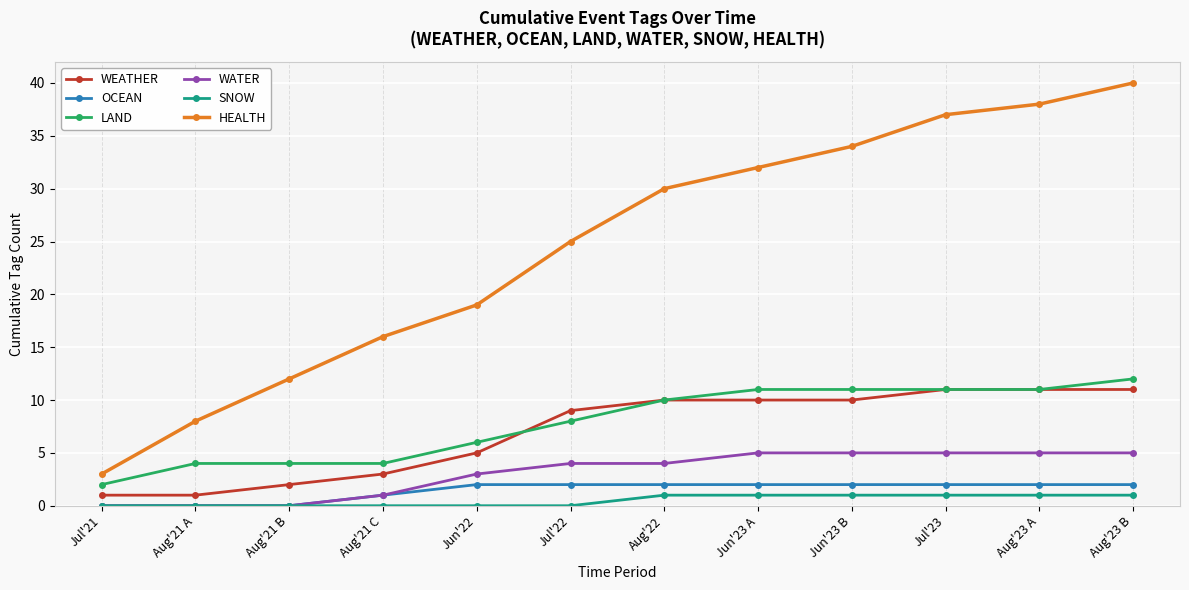

What are all the series names shown in the legend?

WEATHER, OCEAN, LAND, WATER, SNOW, HEALTH